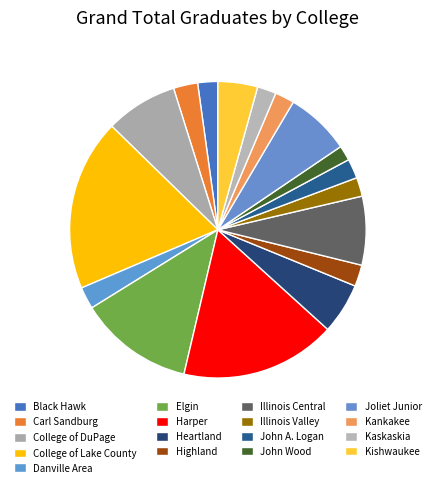

What percentage is the Illinois Central slice, to the nearest percent?

7%